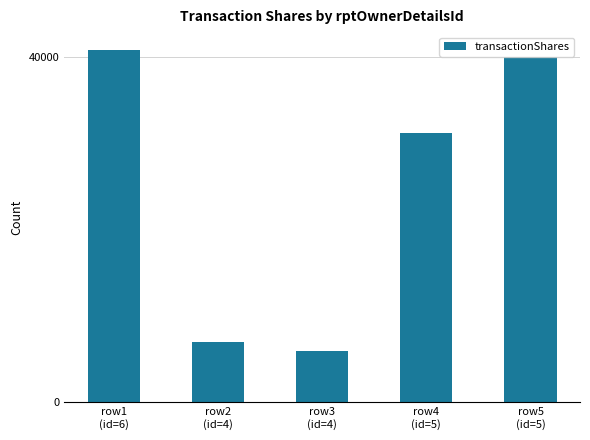

What position from the right is row4
(id=5)?

2